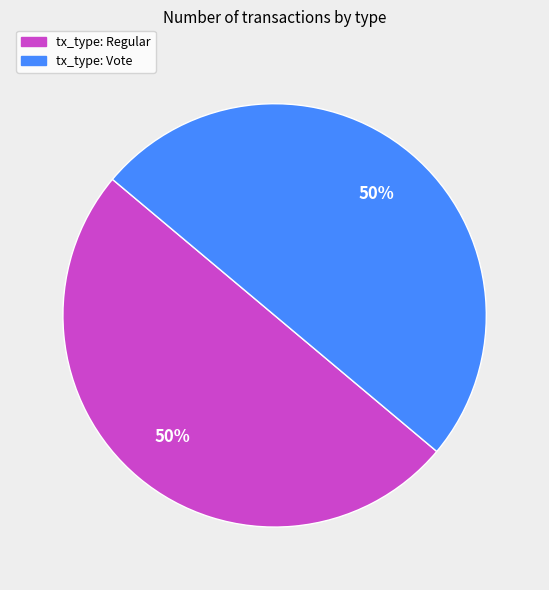

To the nearest percent, what is the combined percentage of tx_type: Vote and tx_type: Regular?

100%